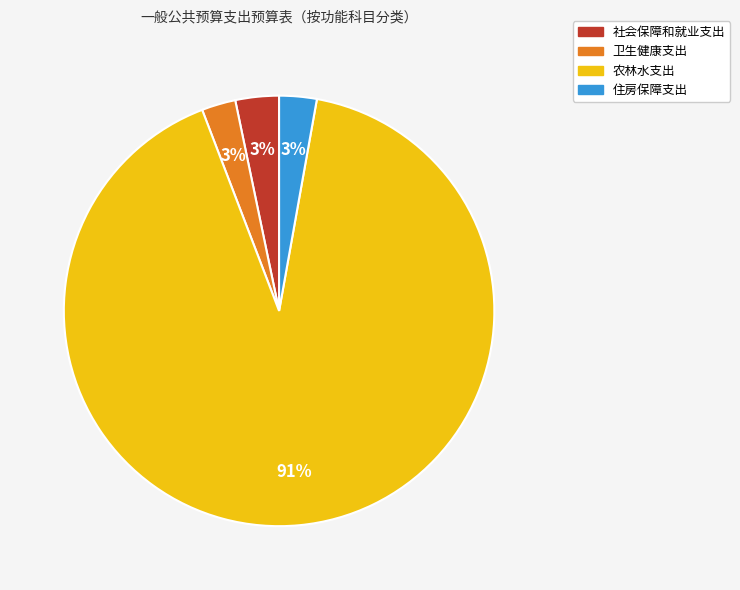

Count the number of slices in the pie.

4